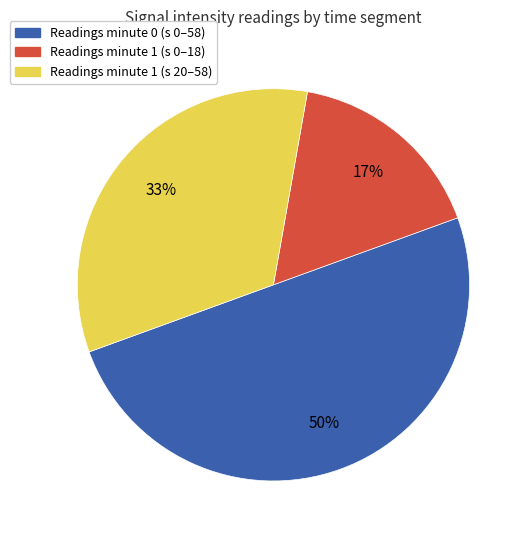

To the nearest percent, what is the difference between the largest and smallest slice percentages?

33%